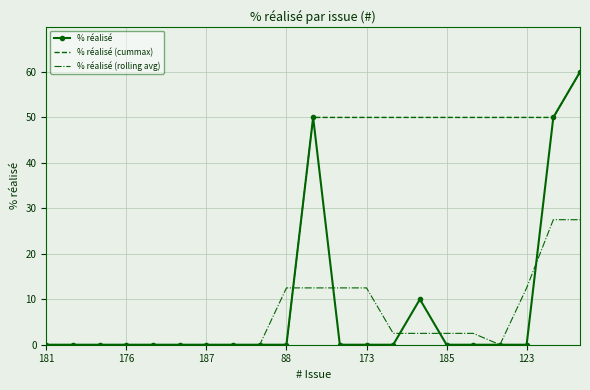

What is the greatest value displayed?

60.0